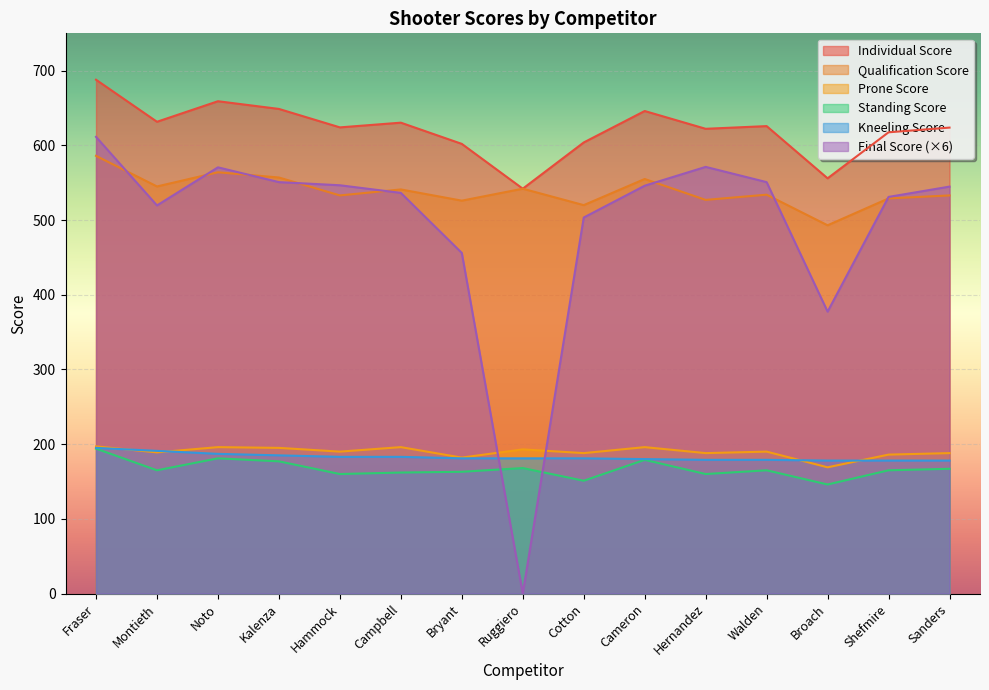

Which series changed the most between Kalenza and Bryant?

Final Score (×6)